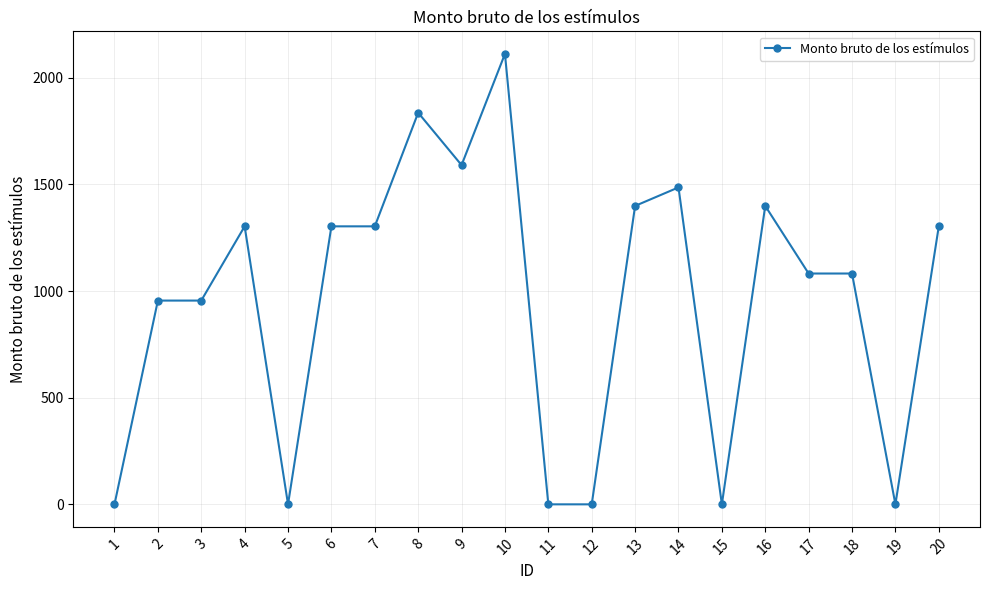

Approximately how many times larger is the value at 17 compared to 13?

0.8